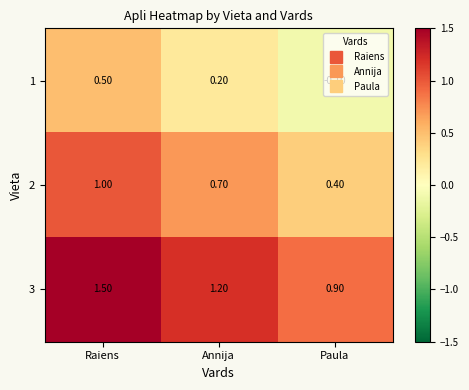

What is the difference between the second highest and minimum values in the 2 series?

0.3